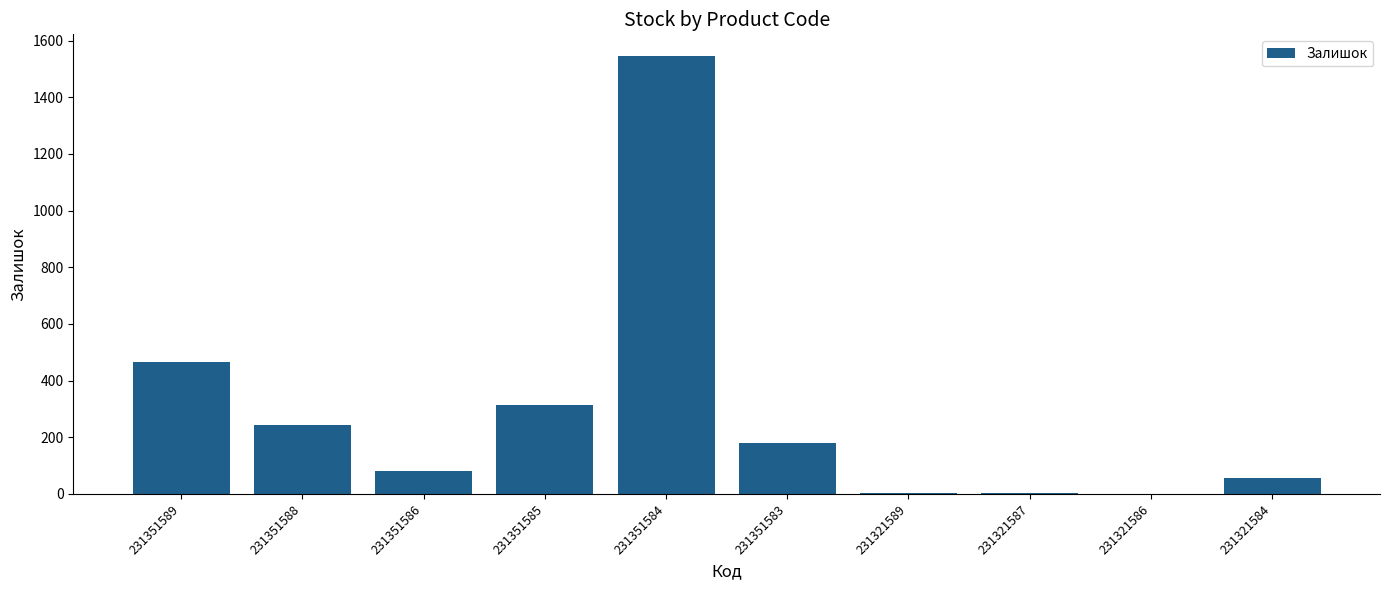

What is the sum of the values at 231321584 and 231351583?

234